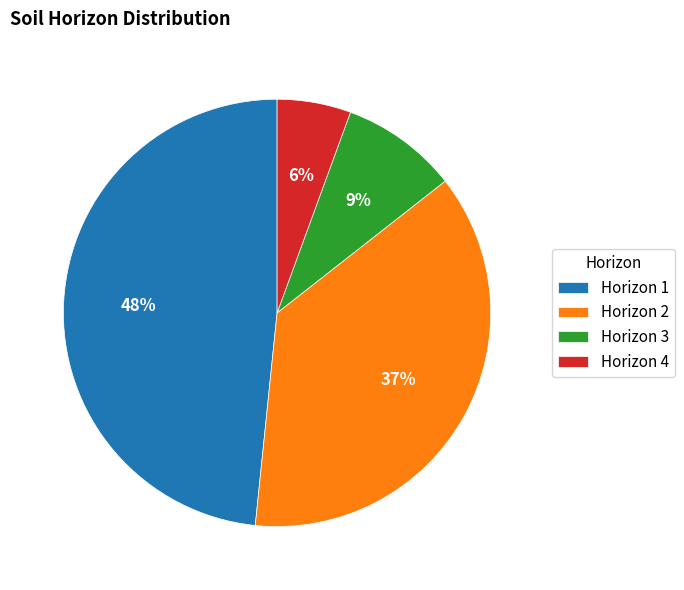

Is the sum of Horizon 3 and Horizon 2 greater than half?

No